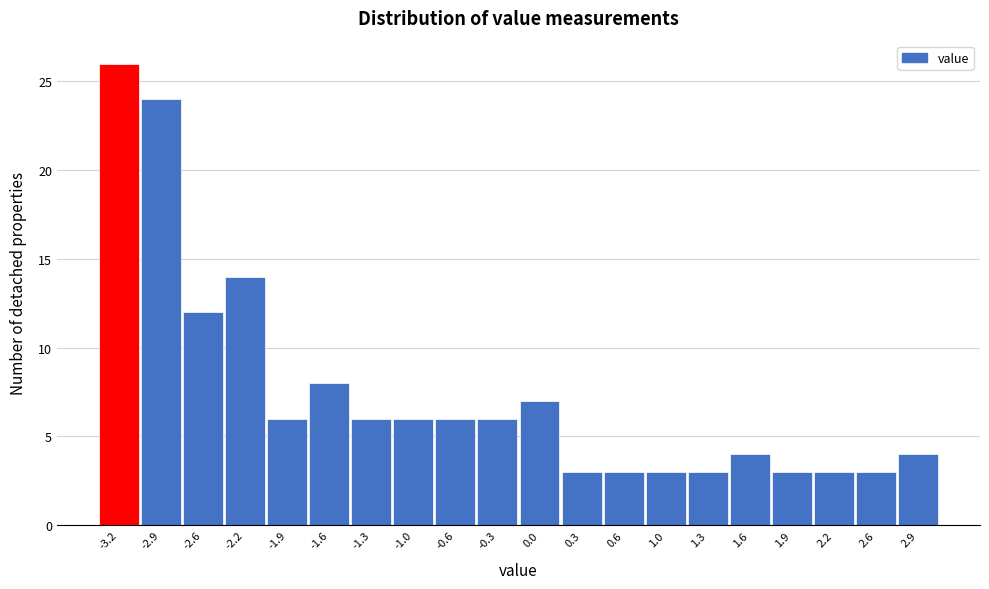

Reading right to left, list all the values displayed in this chart.

4	3	3	3	4	3	3	3	3	7	6	6	6	6	8	6	14	12	24	26